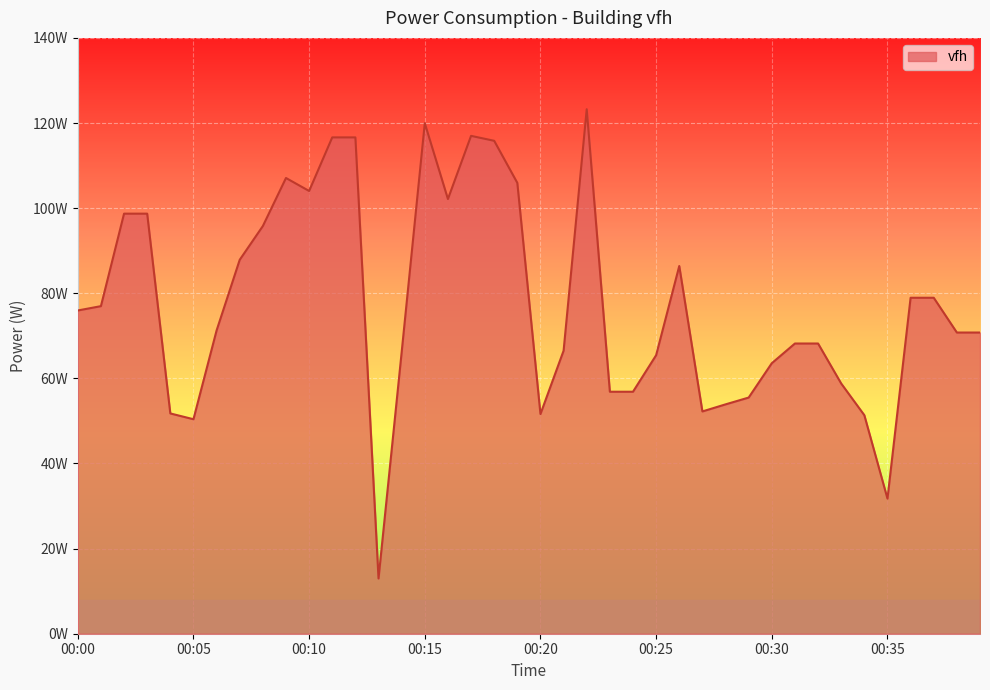

Does the chart display data point markers on the line(s)?

No